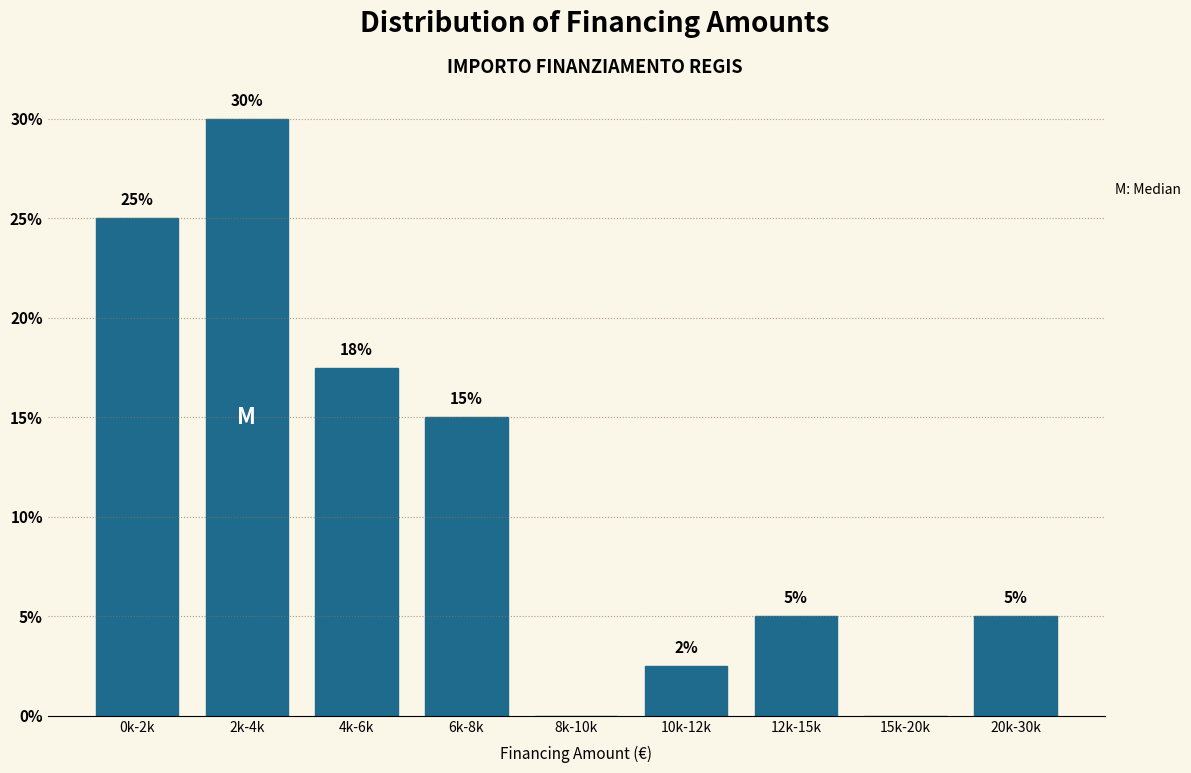

What is the maximum value shown in the chart?

30.0